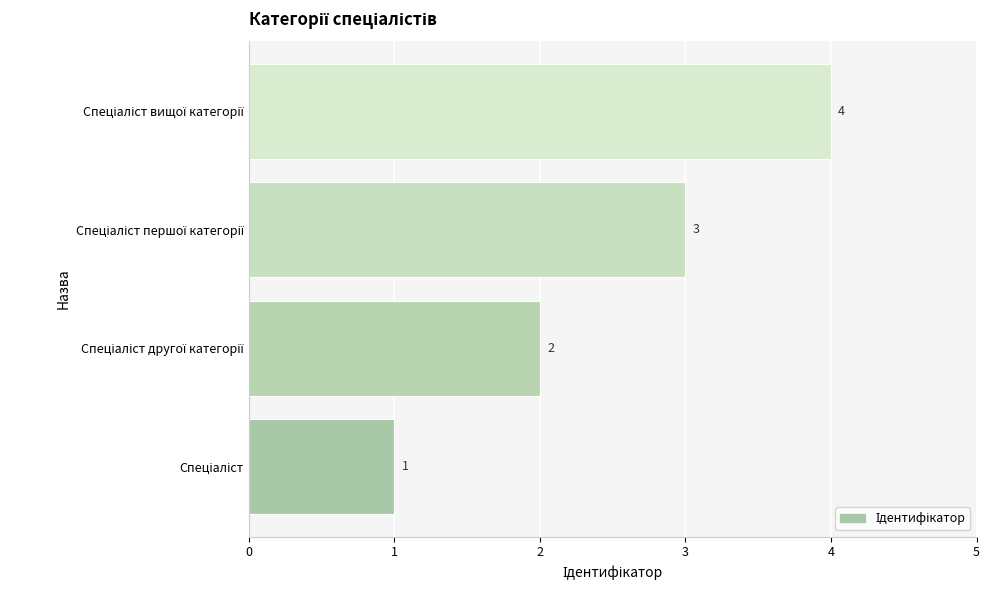

How many data points does each series have?

4